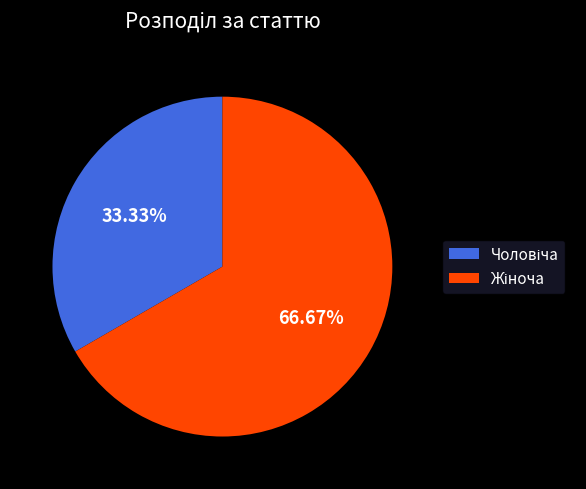

Is there any slice that represents more than half of the pie?

Yes